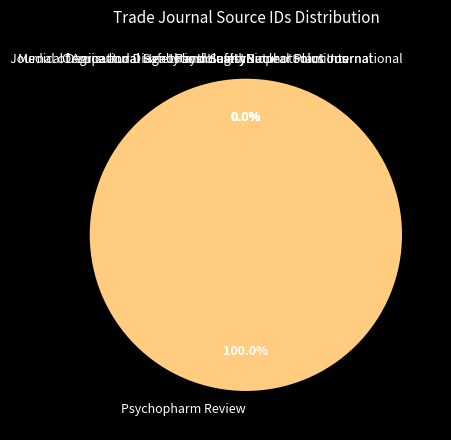

Rank the categories by value from lowest to highest.

Nuclear Plant Journal, Medical Device and Diagnostic Industry, Physiologist, Biophotonics International, Occupational Health and Safety, Journal of Agricultural Safety and Health, Natural Solutions, Psychopharm Review